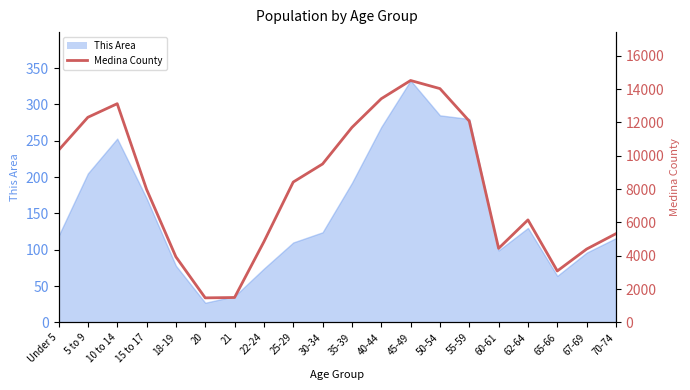

Is it true that the value at 55-59 is 17621?

False